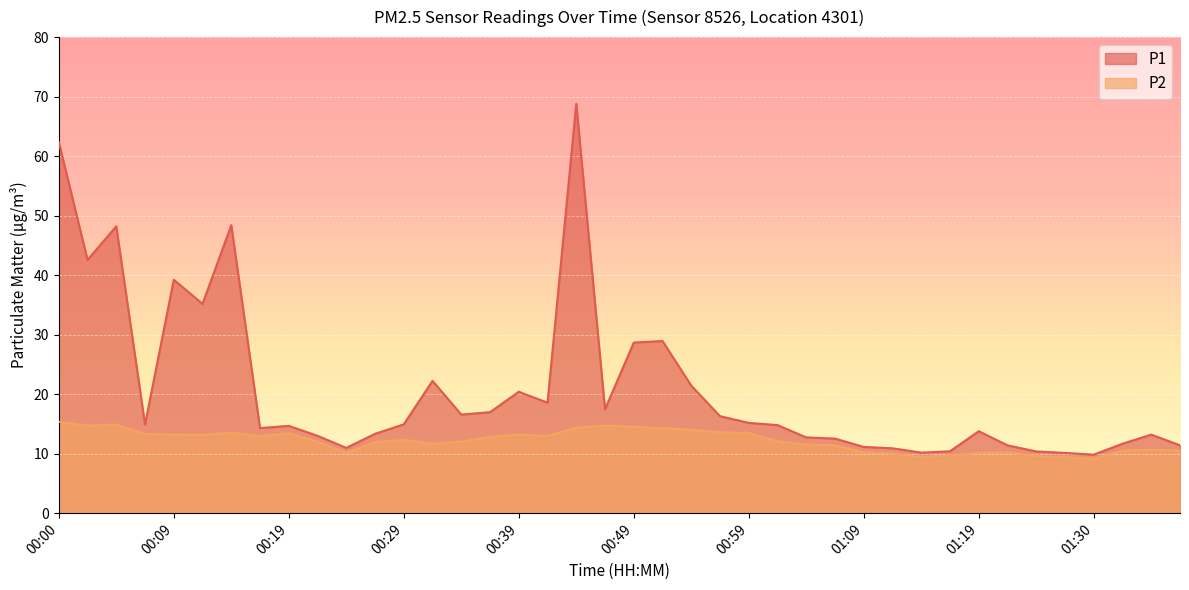

Between 01:14 and 00:24, which is larger?

00:24